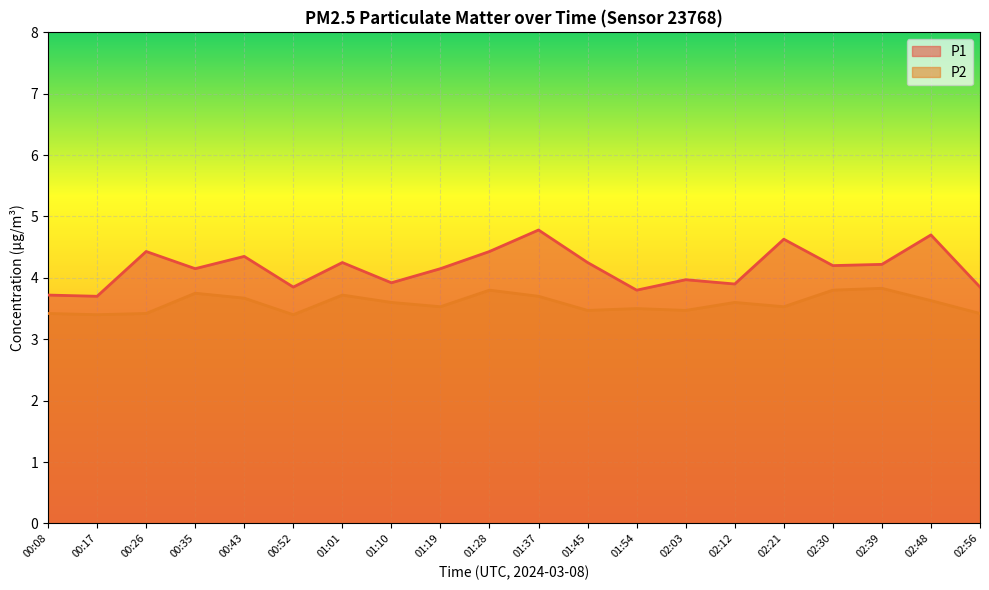

Which series has the largest range (max minus min)?

P1